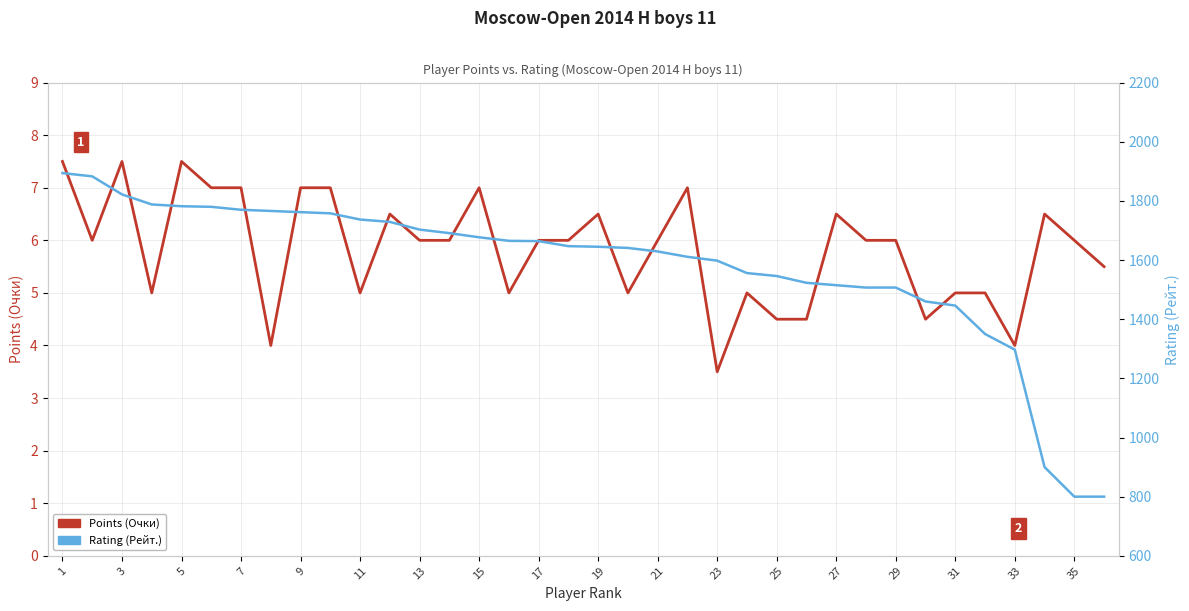

At how many categories does at least one series exceed 508?

36